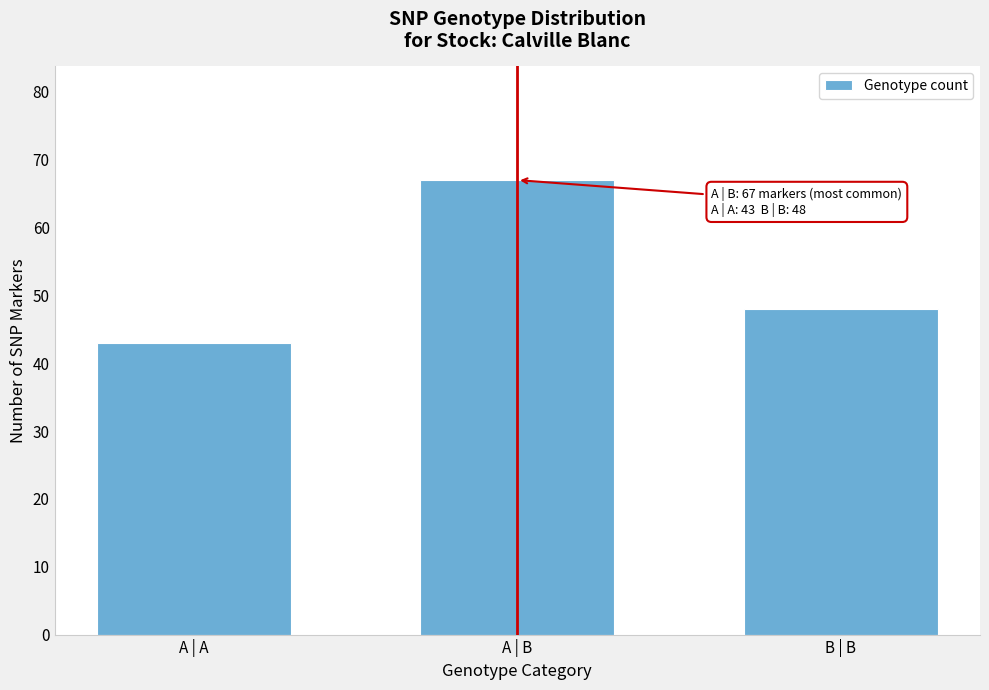

Reading left to right, list all the values displayed in this chart.

A | A=43	A | B=67	B | B=48